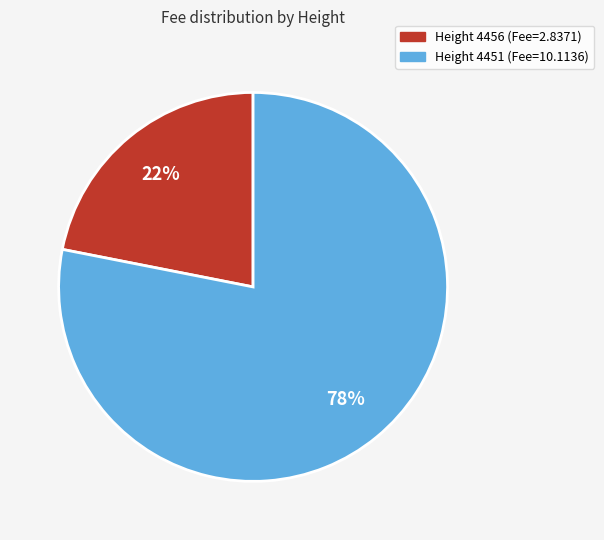

Is there a majority slice in this chart?

Yes